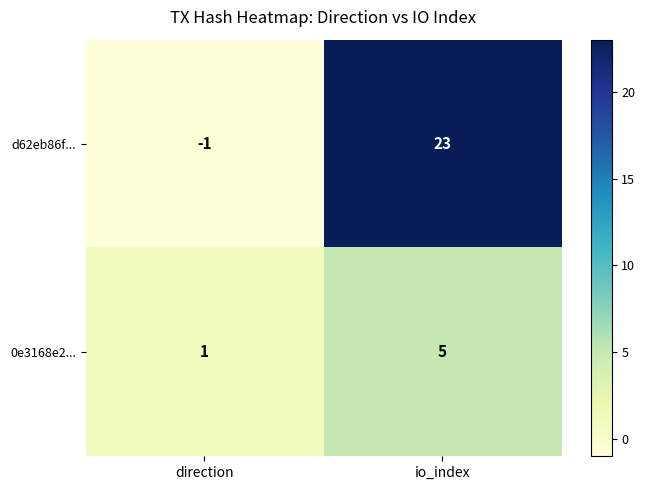

How many values in the d62eb86f... series are below 23?

1